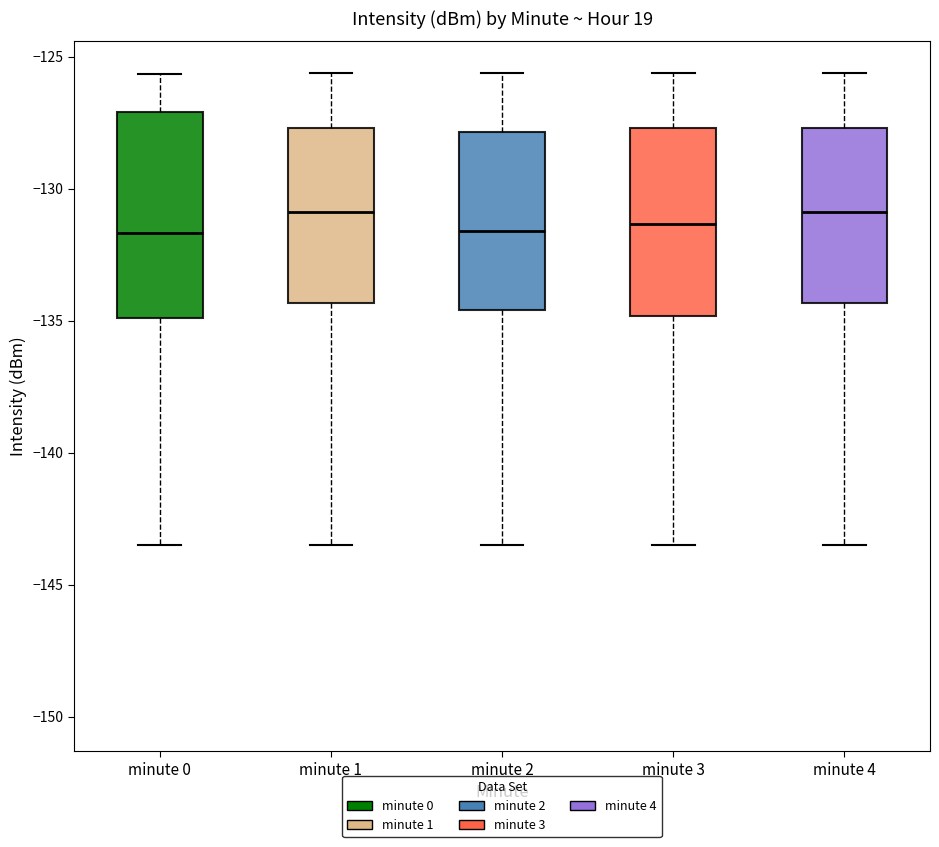

Comparing the boxes themselves (not the whiskers), which one is the tallest?

minute 0